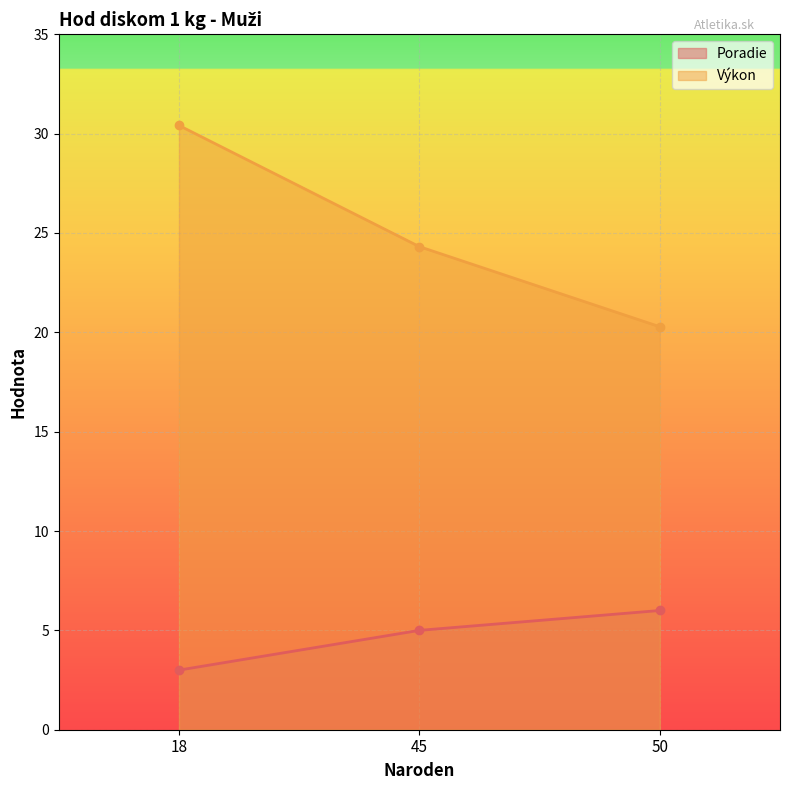

Rank the series at 50 from highest to lowest value.

Výkon, Poradie